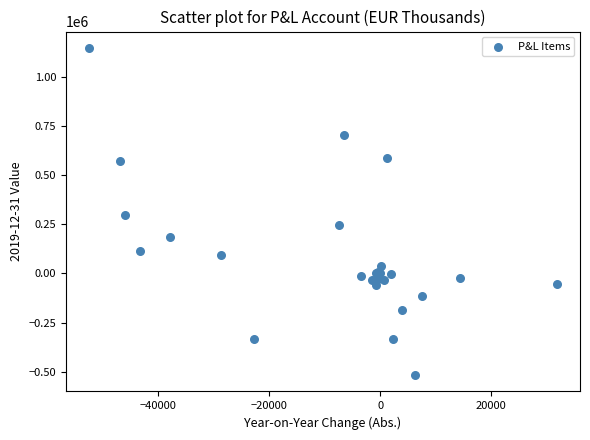

What Y value in the scatter plot is closest to 315191?

295677.0